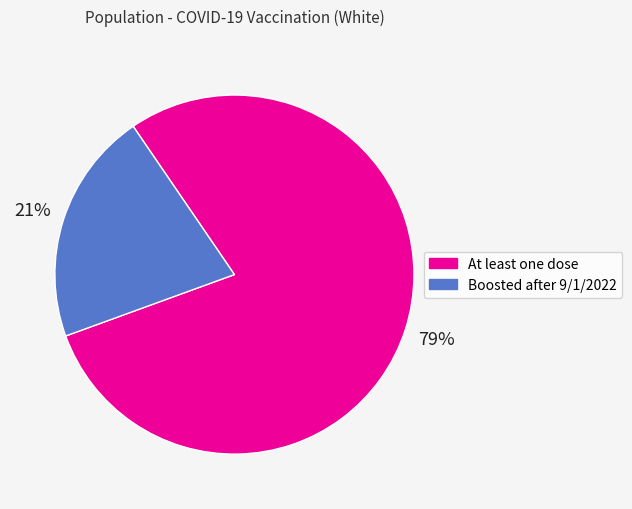

What is the smallest slice in the pie chart?

Boosted after 9/1/2022